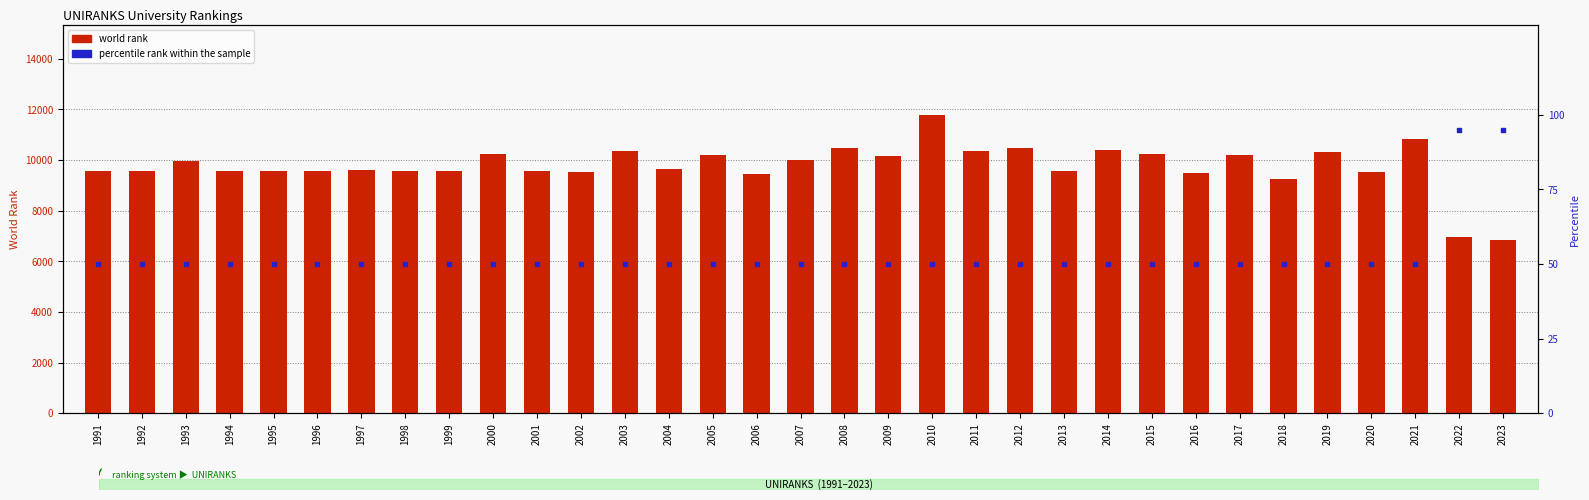

What are all the series names shown in the legend?

world rank, percentile rank within the sample